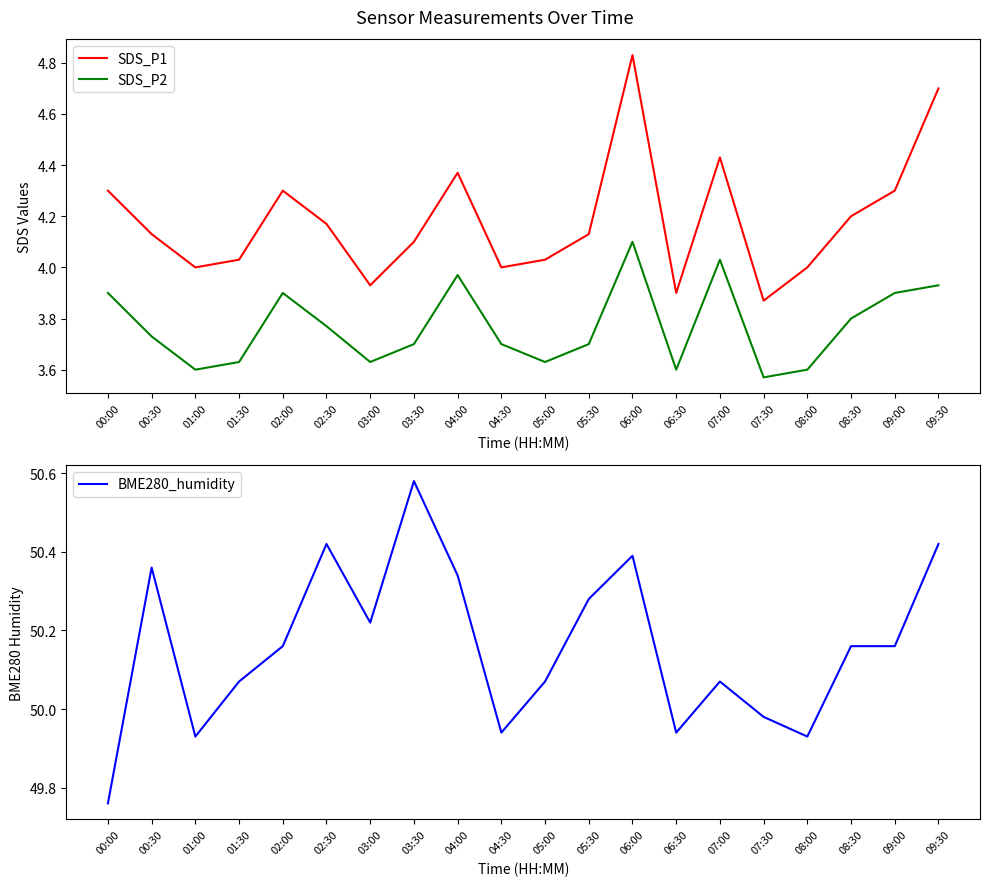

What are all the series names shown in the legend?

SDS_P1, SDS_P2, BME280_humidity